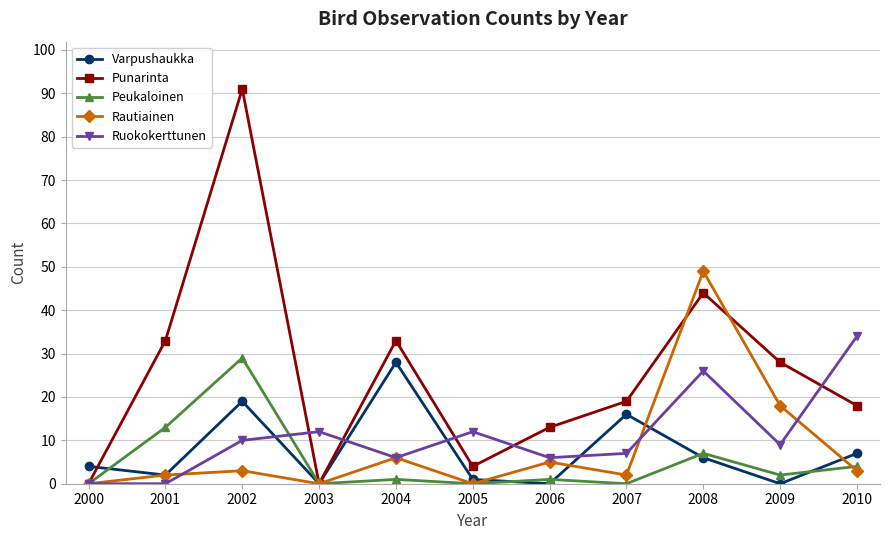

True or false: Punarinta has more than 1 points higher than both neighbors.

True